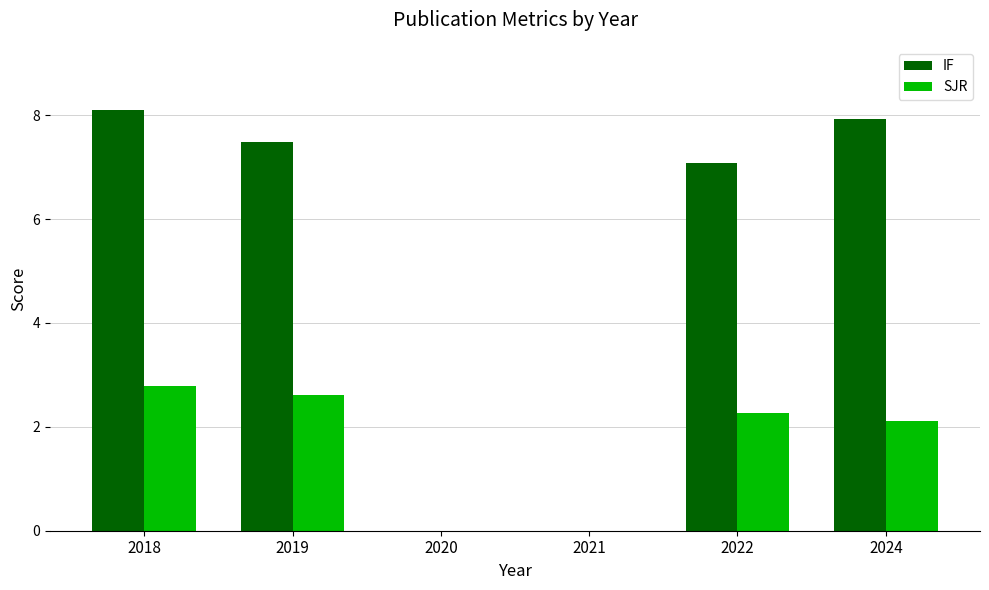

True or false: SJR has a value of 2.1 at 2024.

True